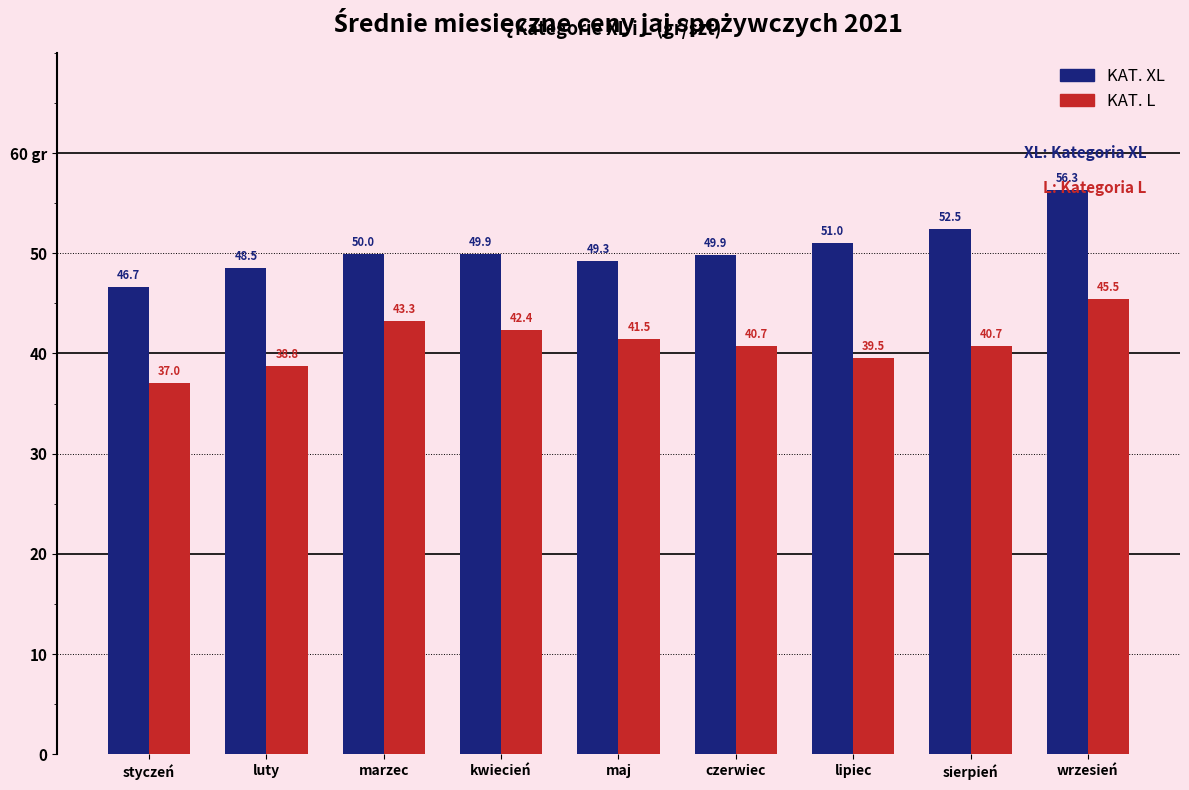

Which series changed the most between marzec and czerwiec?

KAT. L